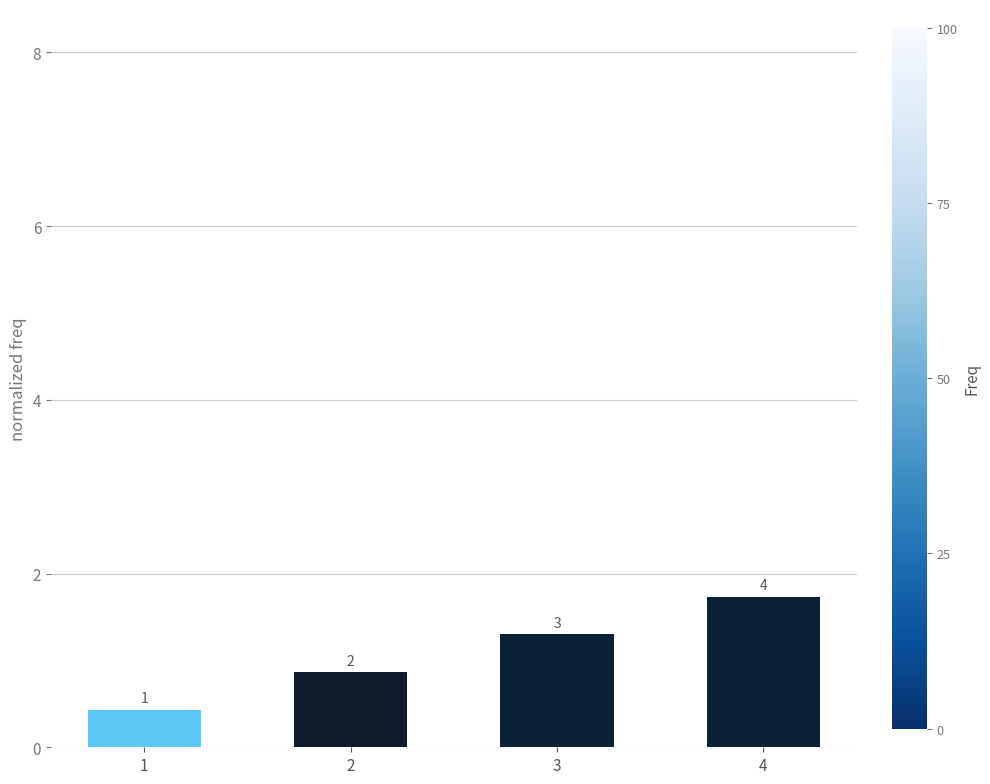

Rank the categories by value from lowest to highest.

1, 2, 3, 4